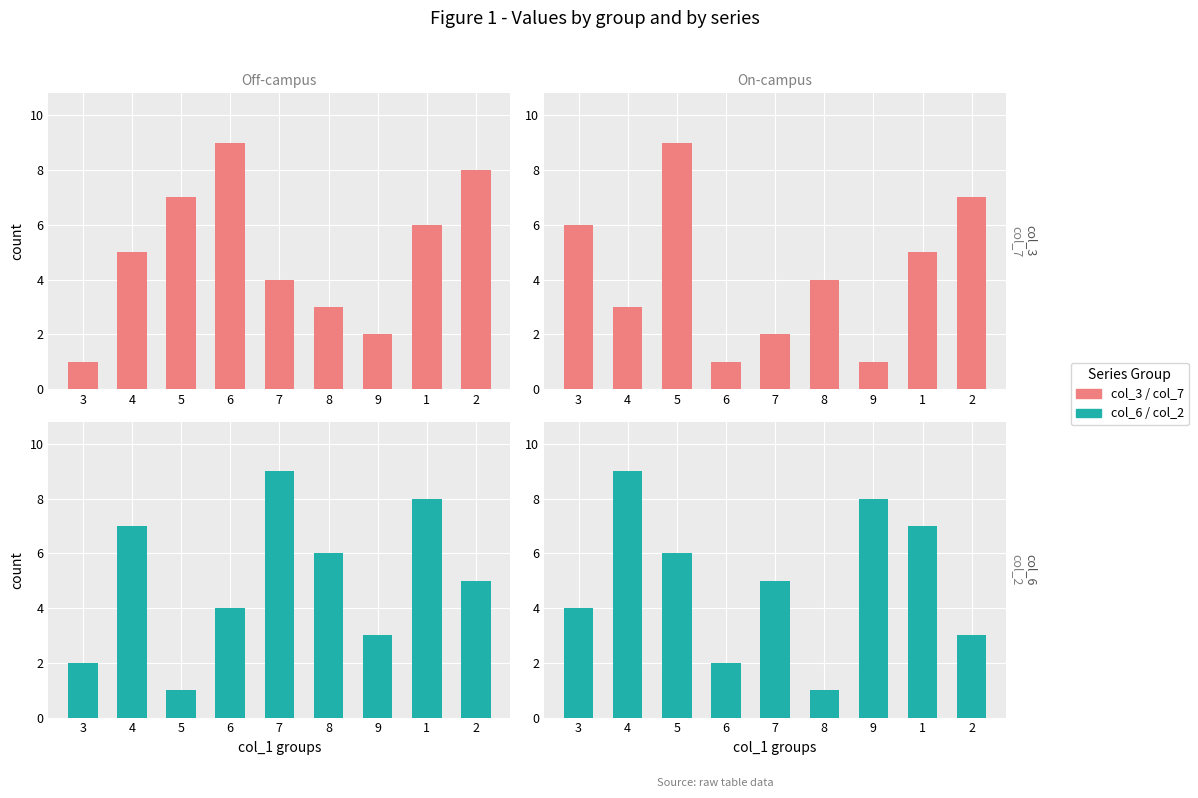

At which label does col_2 reach its minimum?

8